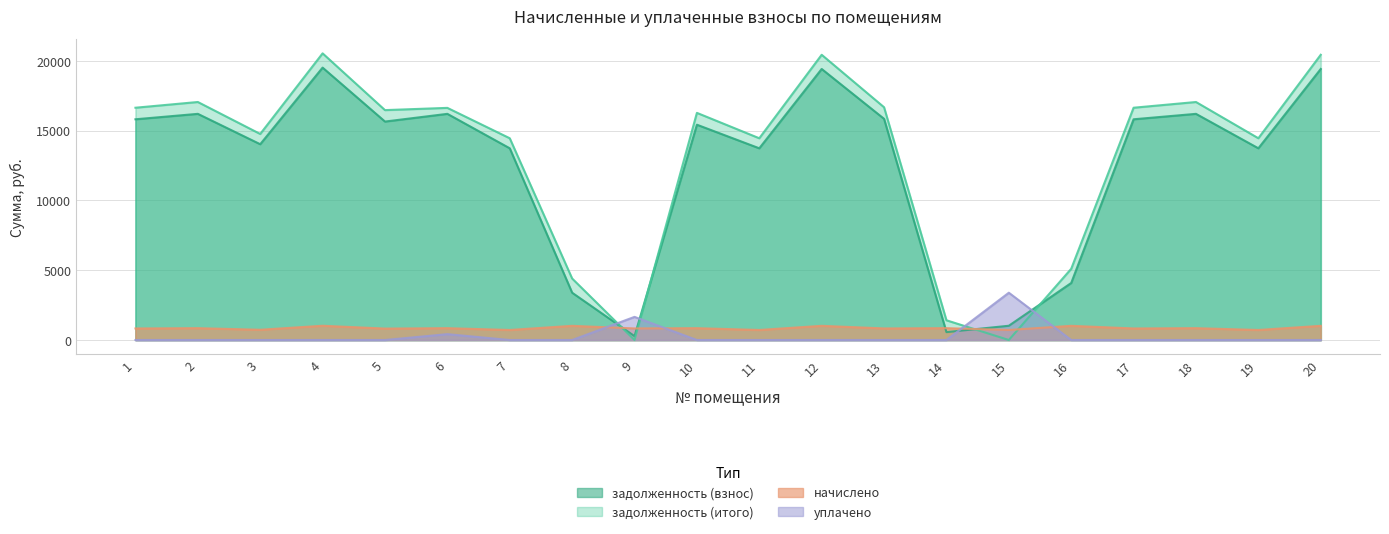

How many lines are shown in the chart?

4